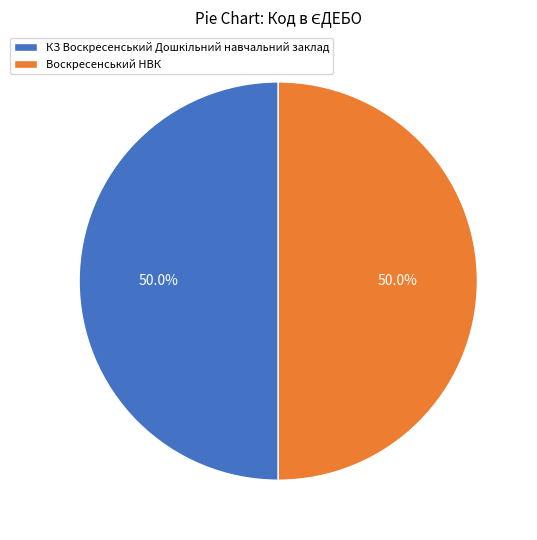

How many slices are in this pie chart?

2